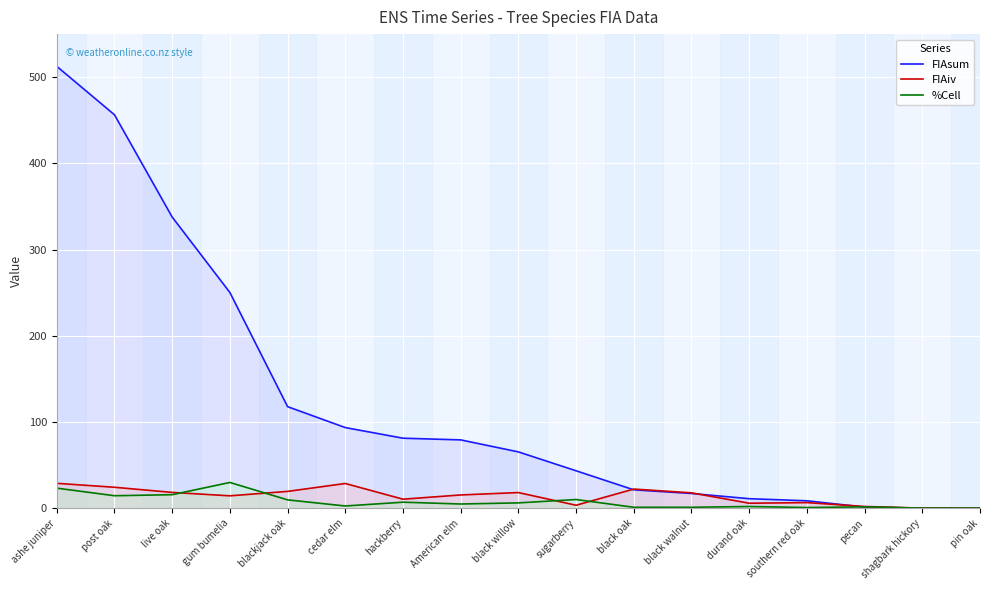

True or false: %Cell has a value of 14.4 at post oak.

True